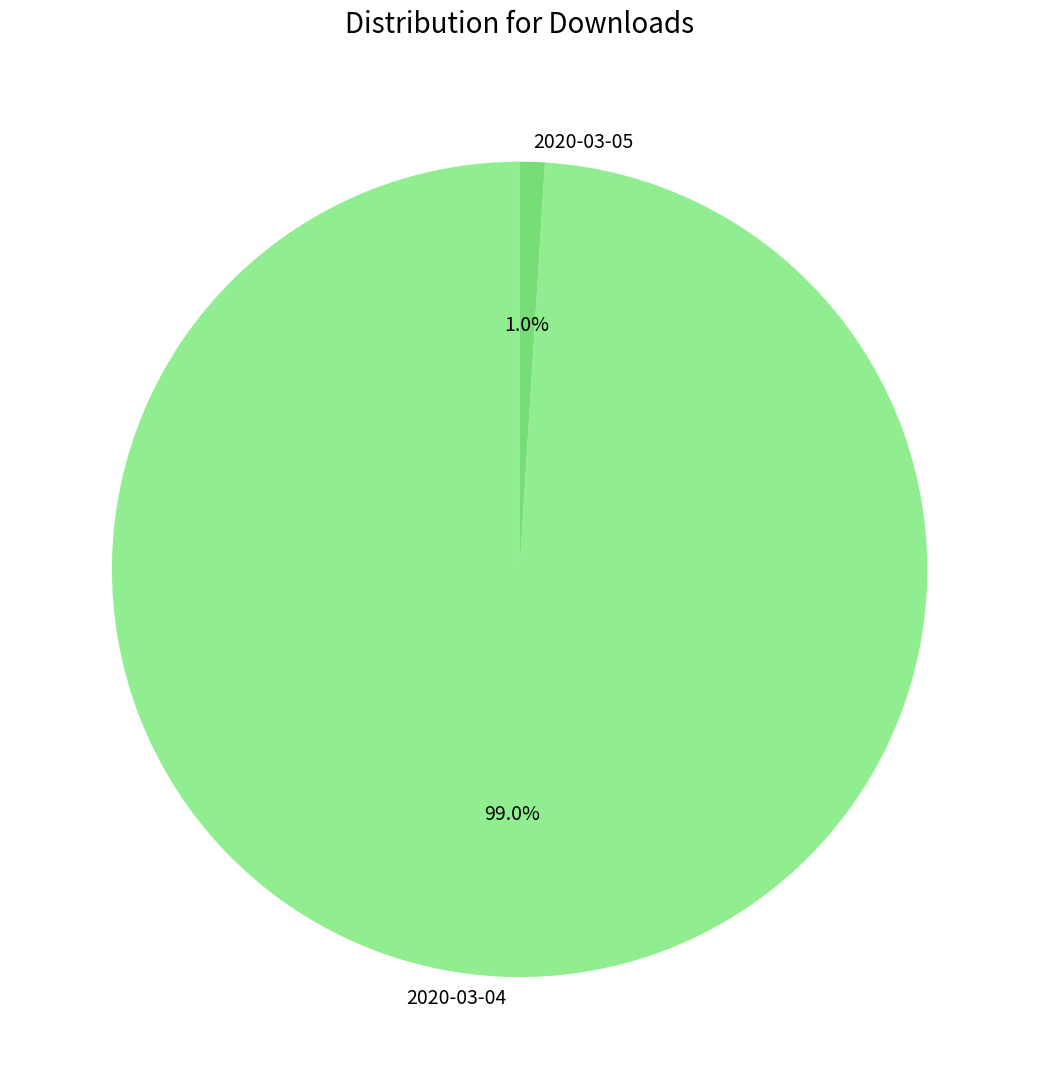

How many segments does this pie chart have?

2